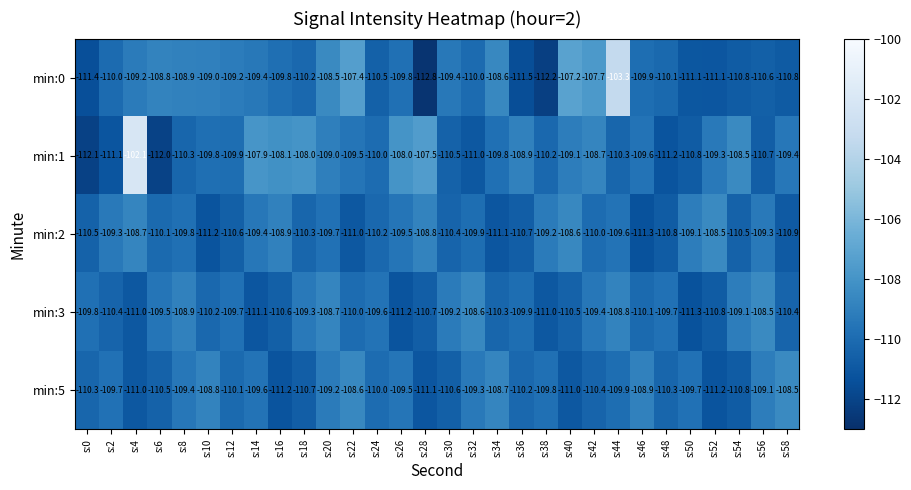

At which label is min:0 closest to -108?

s:42